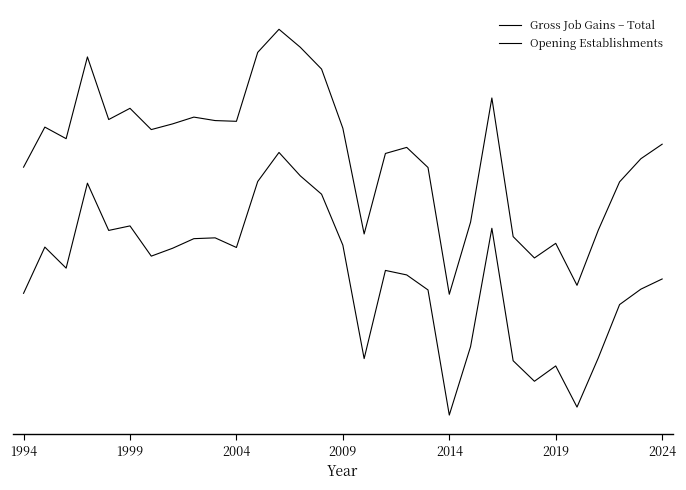

Does the chart display data point markers on the line(s)?

No